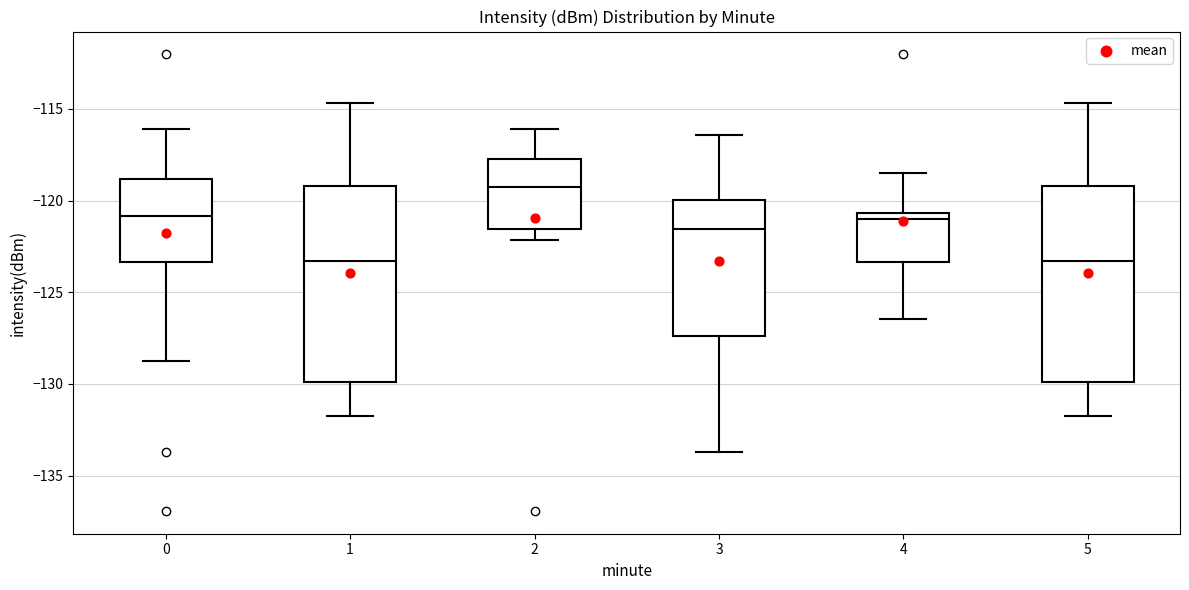

Reading left to right, read every box against the y-axis: the position of its median line, the range the box covers, and the ends of its whiskers. The values are not printed on the chart, so give them approximately, as read against the axis.

0: median -121.0, box -123.5 to -119.0, whiskers -129.0 to -116.0
1: median -123.5, box -130.0 to -119.0, whiskers -132.0 to -114.5
2: median -119.5, box -121.5 to -117.5, whiskers -122.0 to -116.0
3: median -121.5, box -127.5 to -120.0, whiskers -133.5 to -116.5
4: median -121.0, box -123.5 to -120.5, whiskers -126.5 to -118.5
5: median -123.5, box -130.0 to -119.0, whiskers -132.0 to -114.5